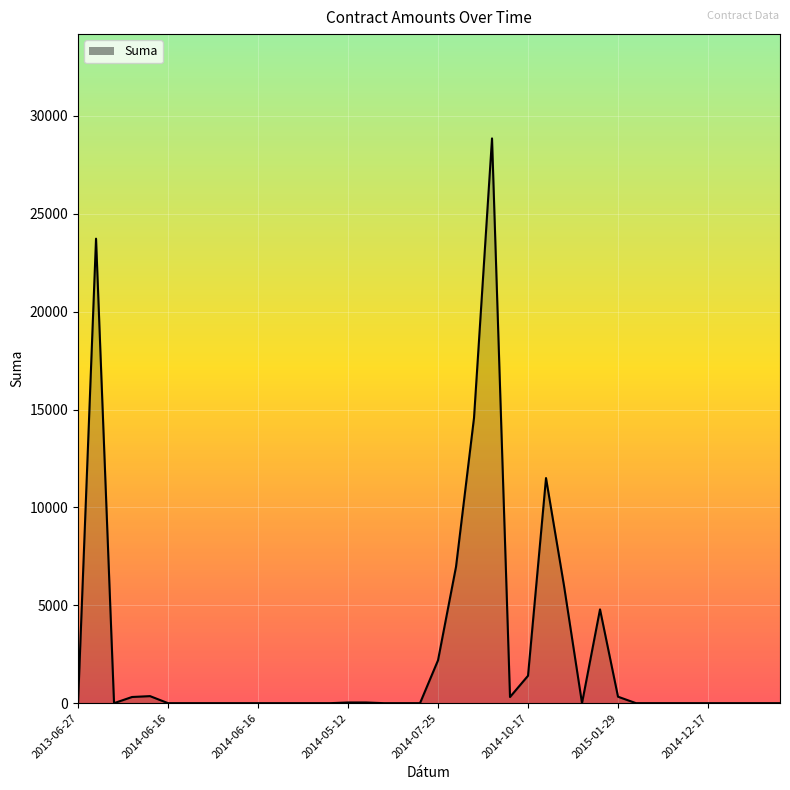

What is the difference between the maximum and minimum values?

28852.3